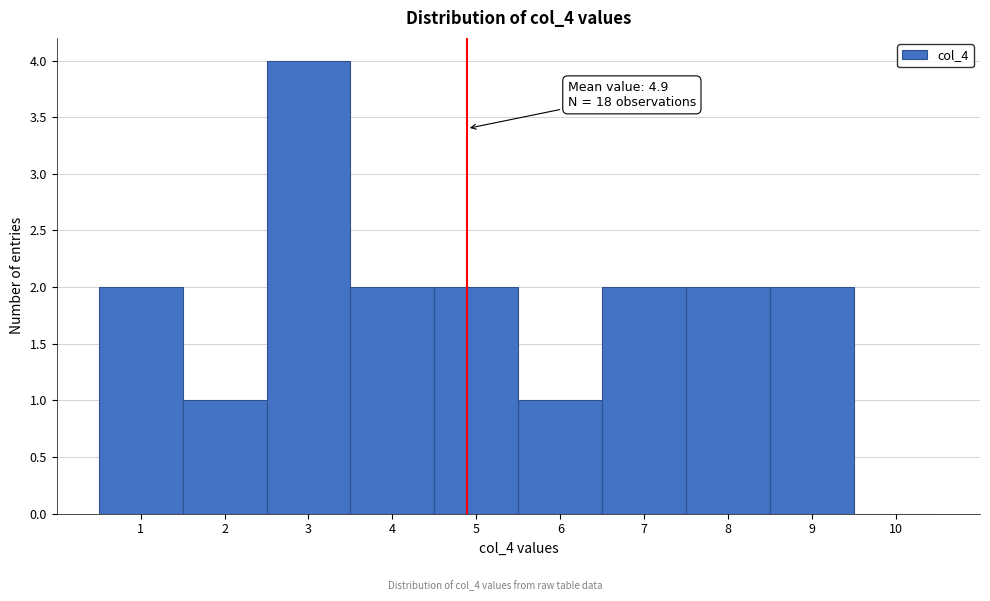

Over which range of the x-axis is the bar tallest?

2.5 to 3.5